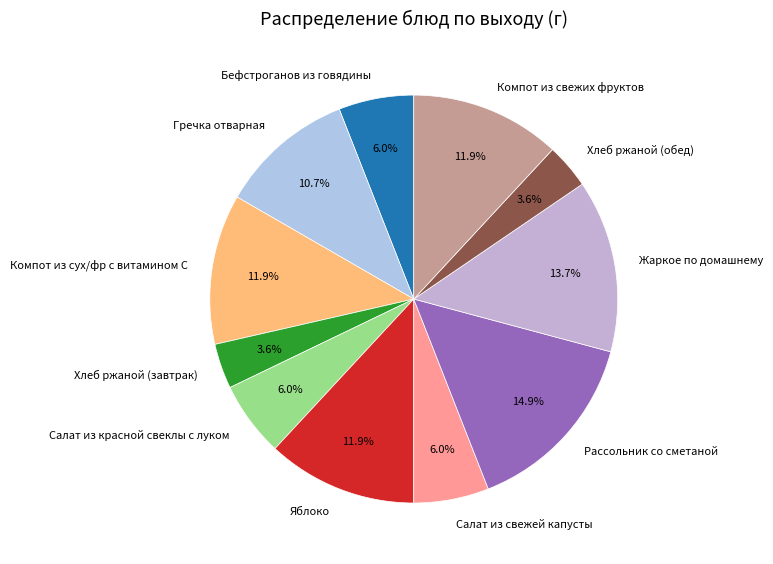

The Яблоко slice represents 22% of the pie. True or false?

False